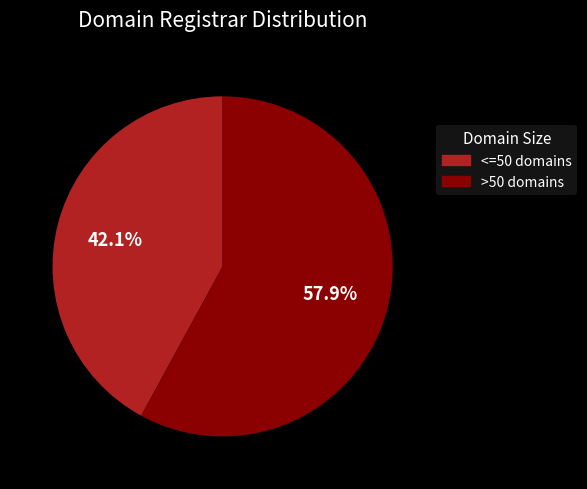

Which category has the smallest portion of the pie?

<=50 domains